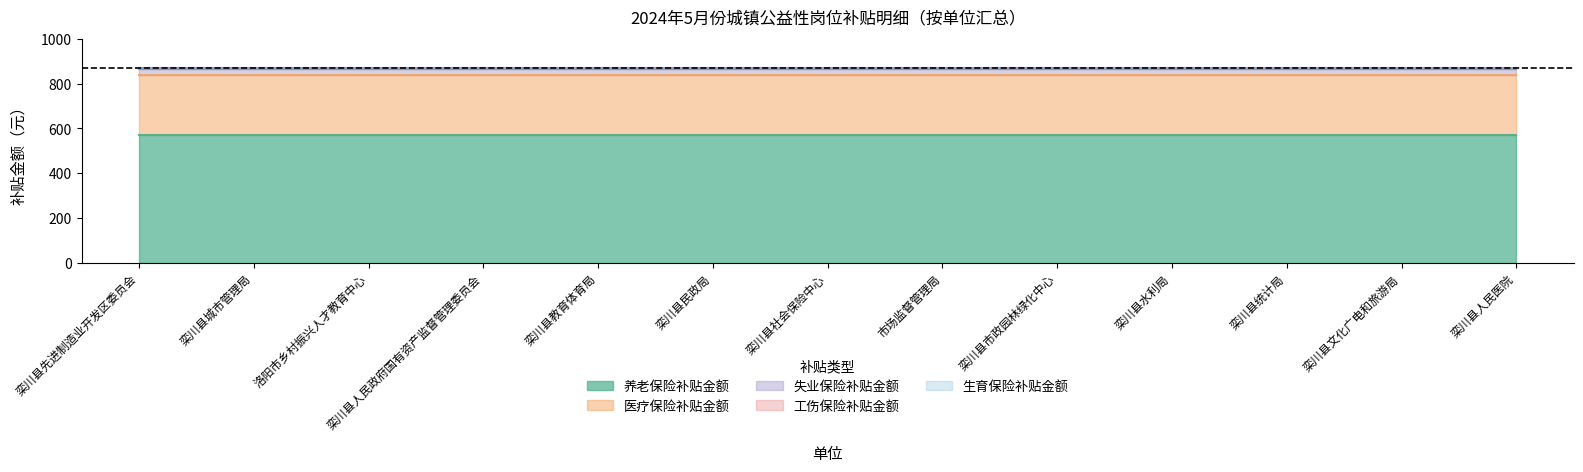

Between 栾川县社会保险中心 and 市场监督管理局, which series saw the biggest shift?

养老保险补贴金额